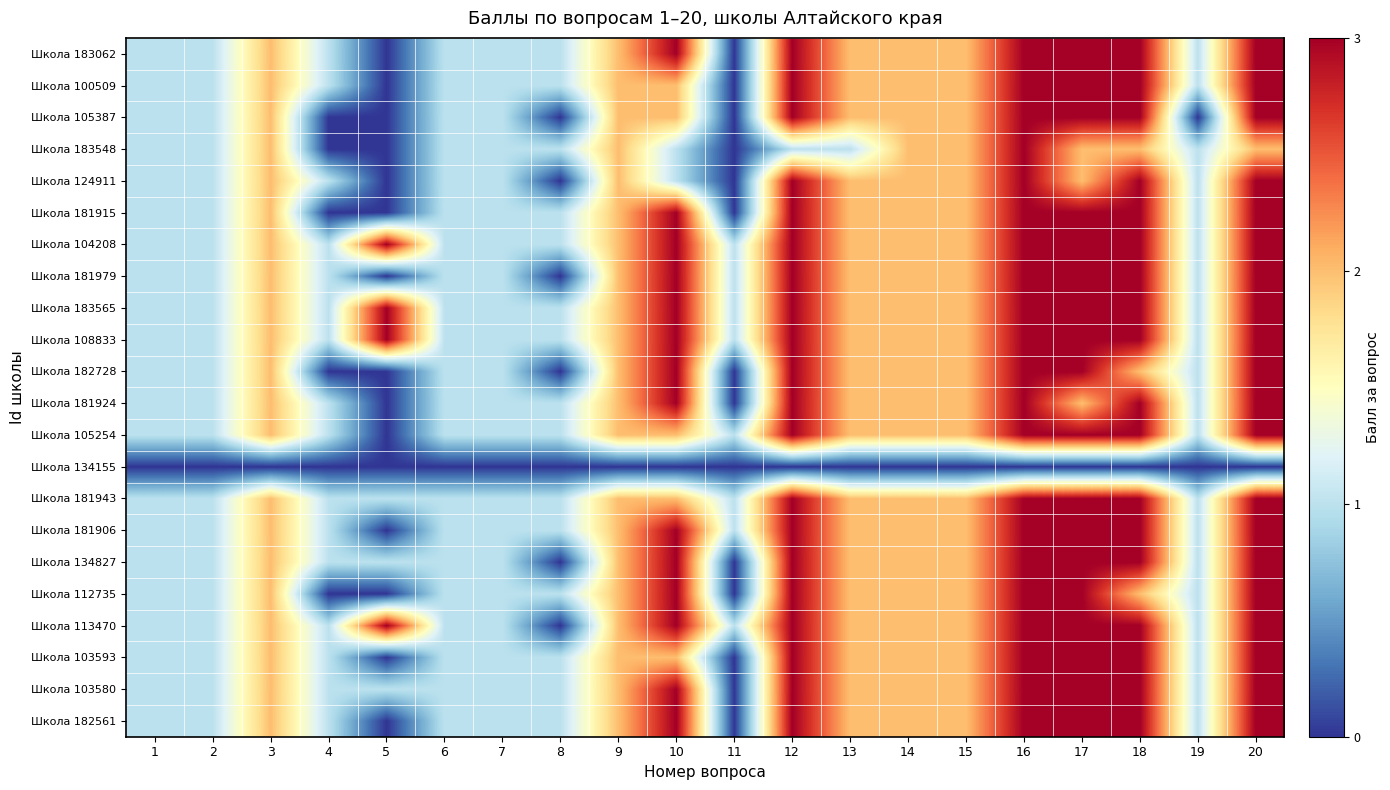

Rank the series by their maximum value, from highest to lowest.

Школа 183062, Школа 100509, Школа 105387, Школа 183548, Школа 124911, Школа 181915, Школа 104208, Школа 181979, Школа 183565, Школа 108833, Школа 182728, Школа 181924, Школа 105254, Школа 181943, Школа 181906, Школа 134827, Школа 112735, Школа 113470, Школа 103593, Школа 103580, Школа 182561, Школа 134155